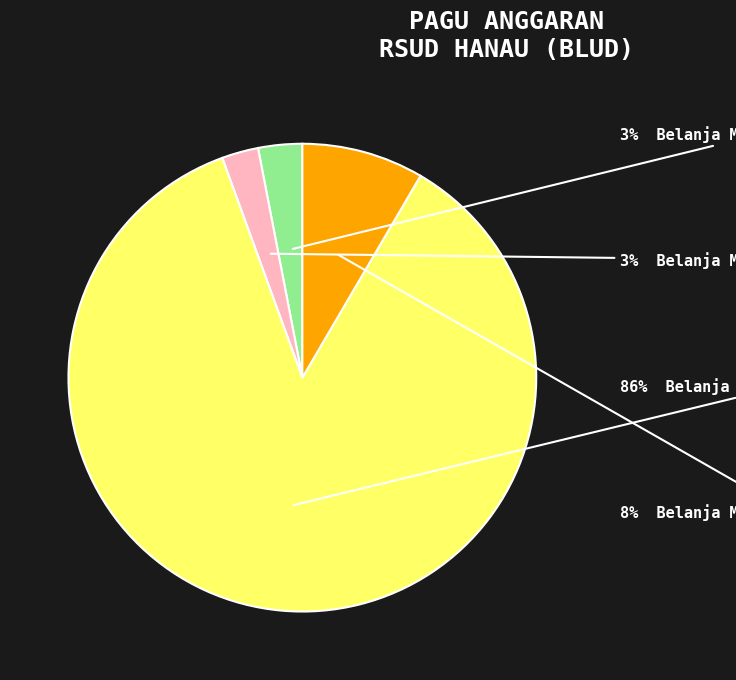

Count the number of slices in the pie.

4